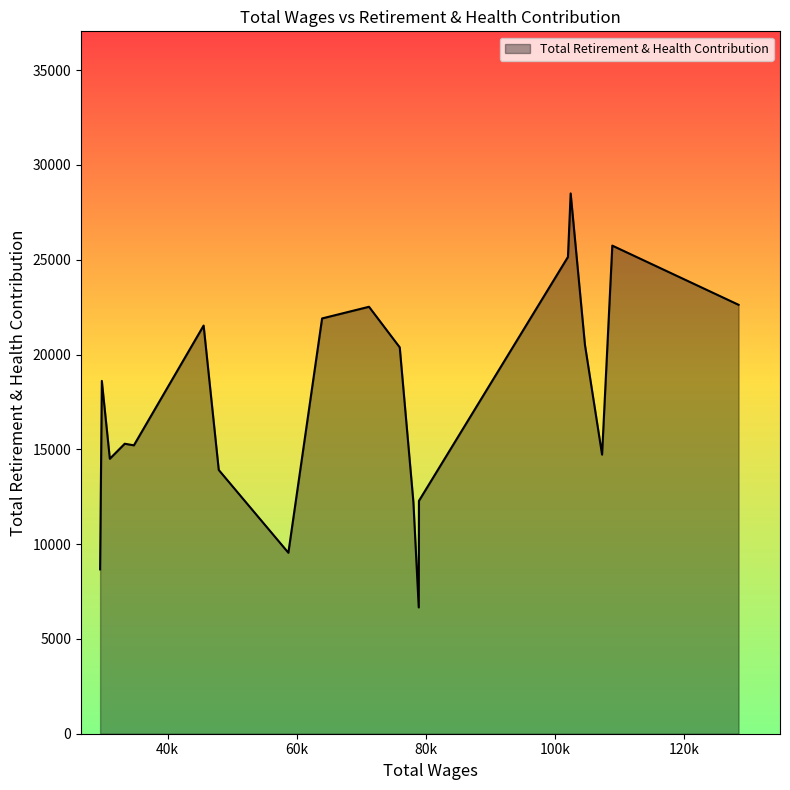

What is the sum of all values?

350505